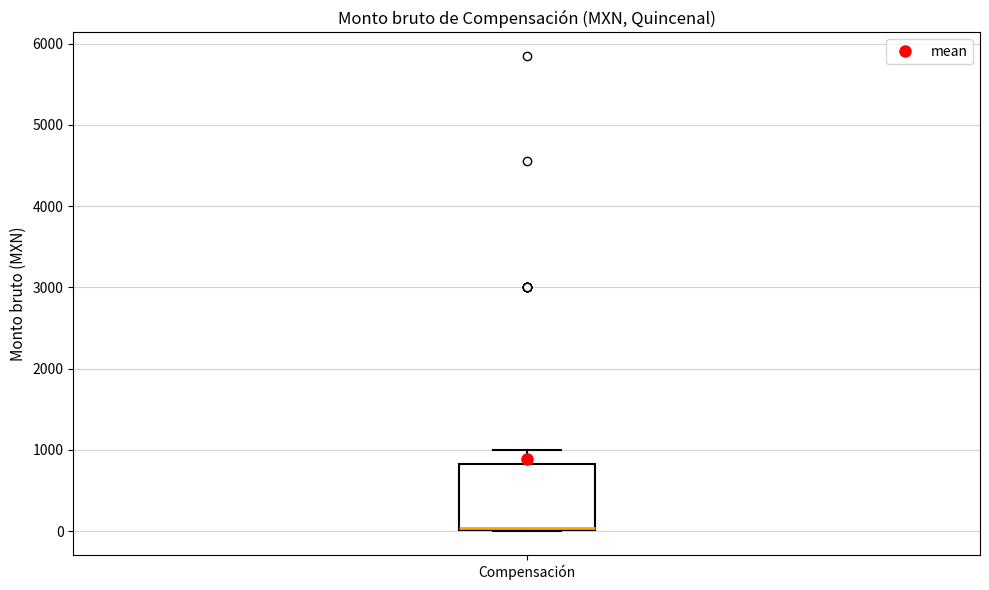

Where does the upper whisker of the box for Compensación end on the y-axis? The values are not printed on the chart, so give them approximately, as read against the axis.

1000